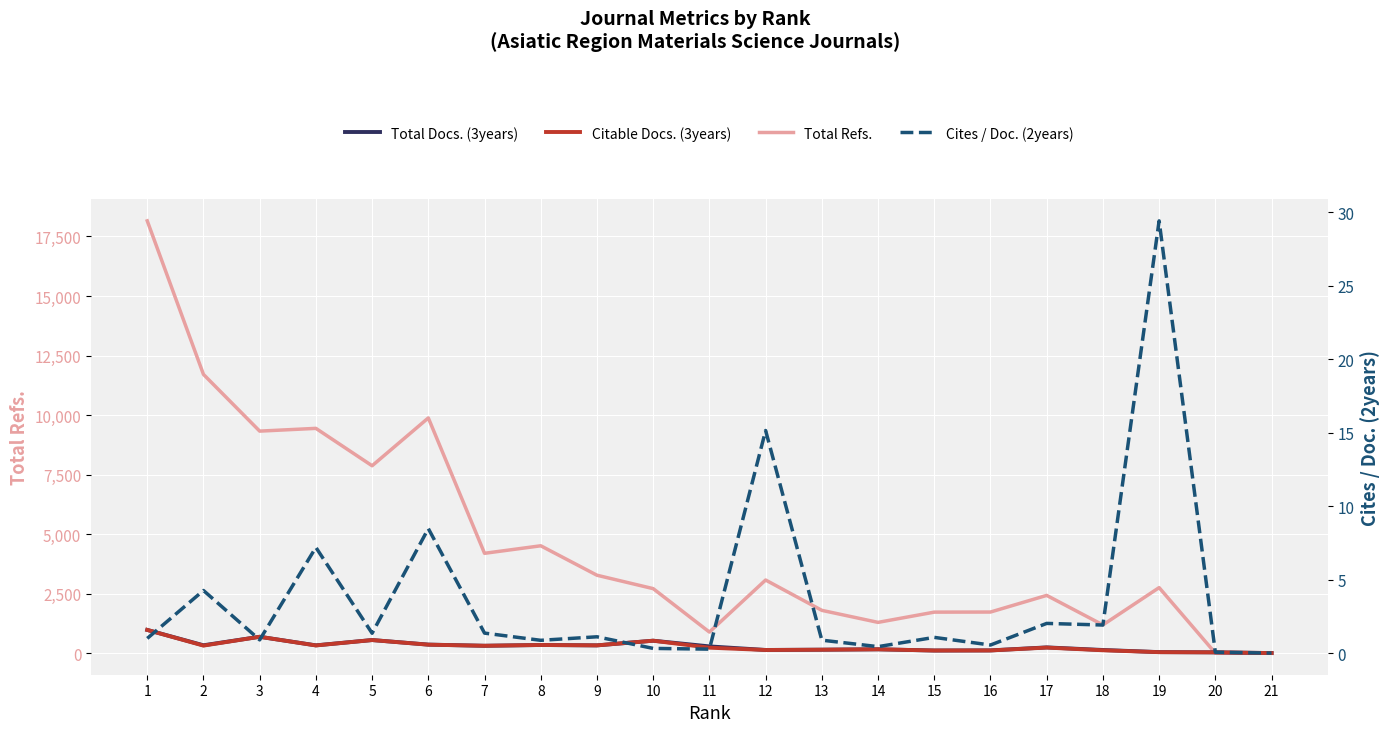

At which category is the sum across all series the highest?

1